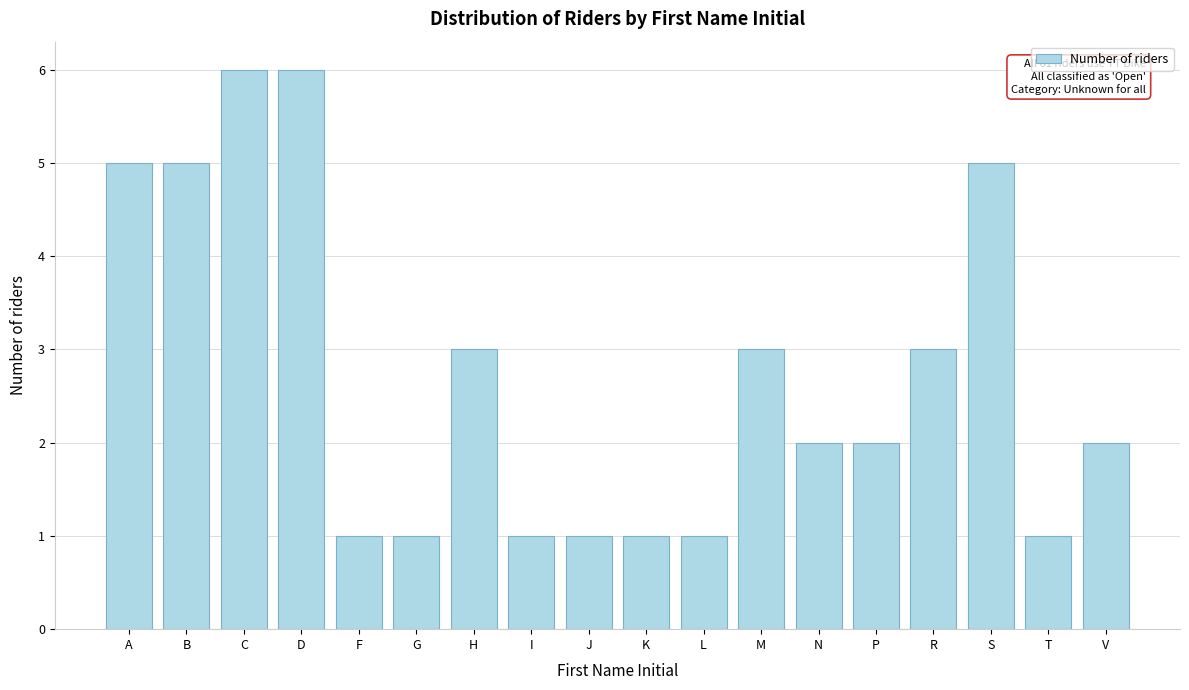

Reading right to left, extract all data points from this chart.

V=2	T=1	S=5	R=3	P=2	N=2	M=3	L=1	K=1	J=1	I=1	H=3	G=1	F=1	D=6	C=6	B=5	A=5